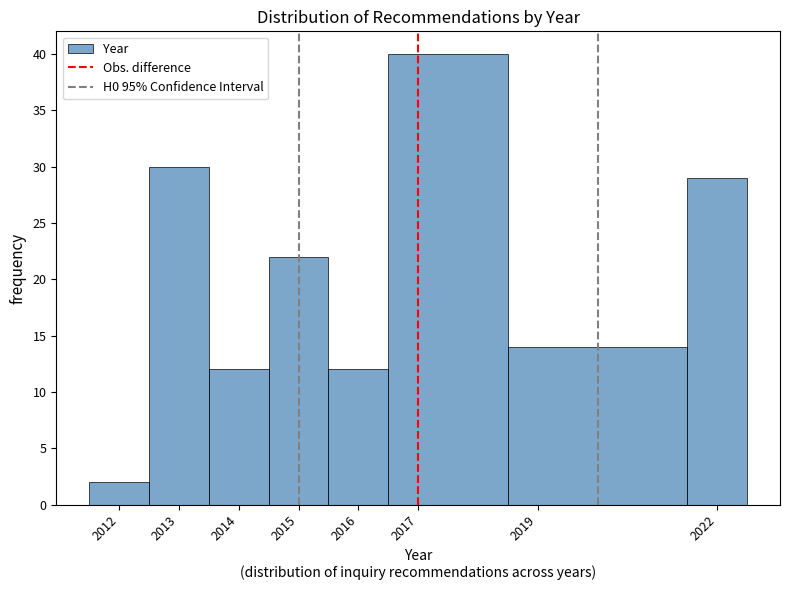

What is the height of the bar covering 2012.5 to 2013.5 on the x-axis? The values are not printed on the chart, so give them approximately, as read against the axis.

30